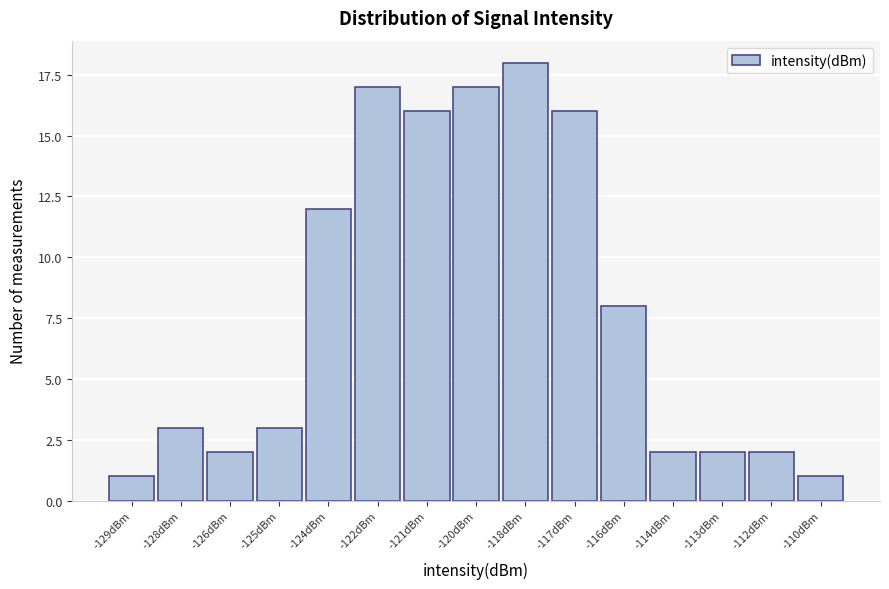

Reading left to right, list all the values displayed in this chart.

-129dBm=1	-128dBm=3	-126dBm=2	-125dBm=3	-124dBm=12	-122dBm=17	-121dBm=16	-120dBm=17	-118dBm=18	-117dBm=16	-116dBm=8	-114dBm=2	-113dBm=2	-112dBm=2	-110dBm=1